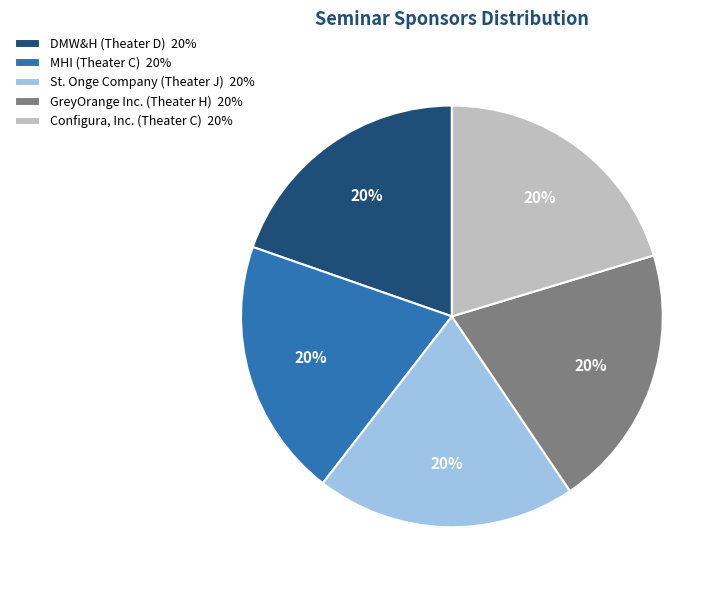

Approximately how many times larger is the value at St. Onge Company (Theater J) 20% compared to DMW&H (Theater D) 20%?

1.0